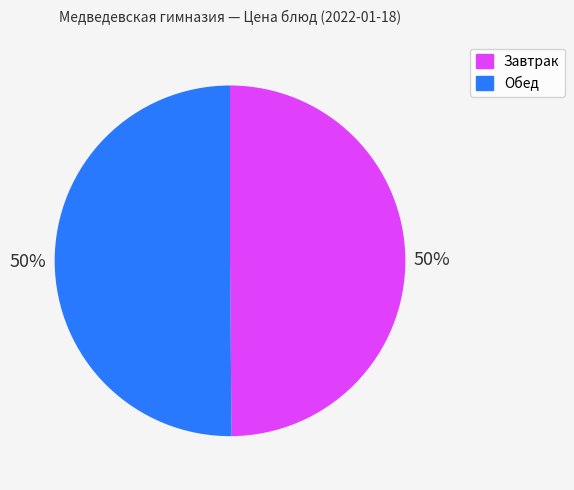

To the nearest percent, what is the average slice percentage?

50%